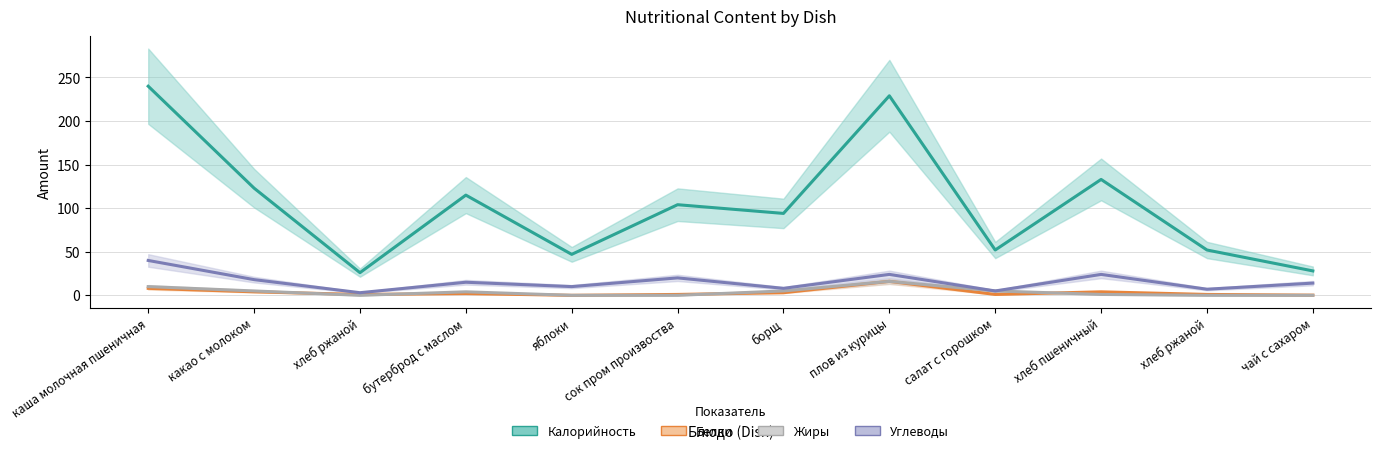

Is this an area chart (filled region under the line)?

No